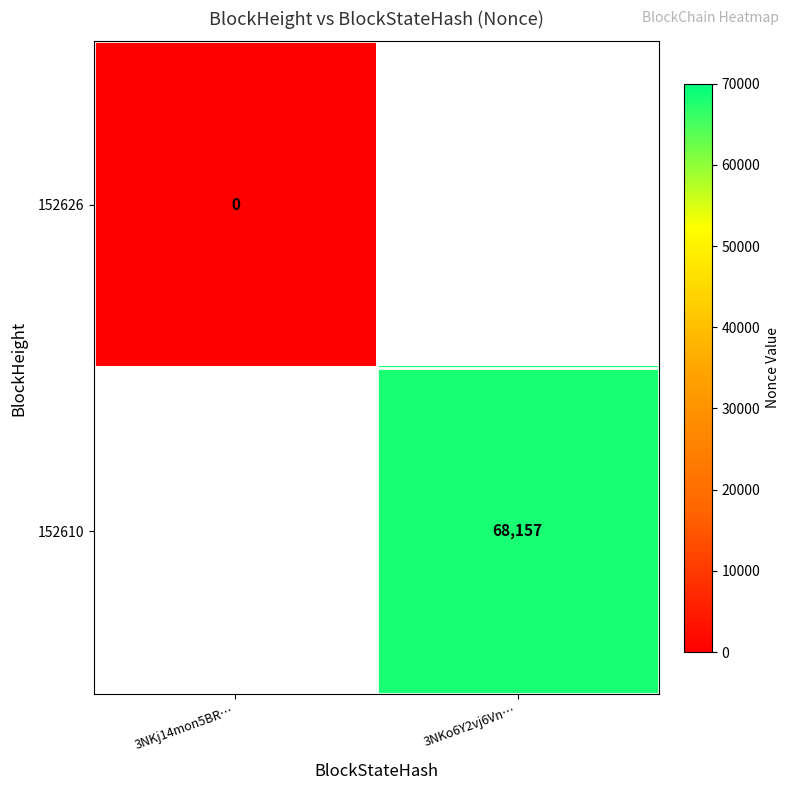

What is the greatest value displayed?

68157.0